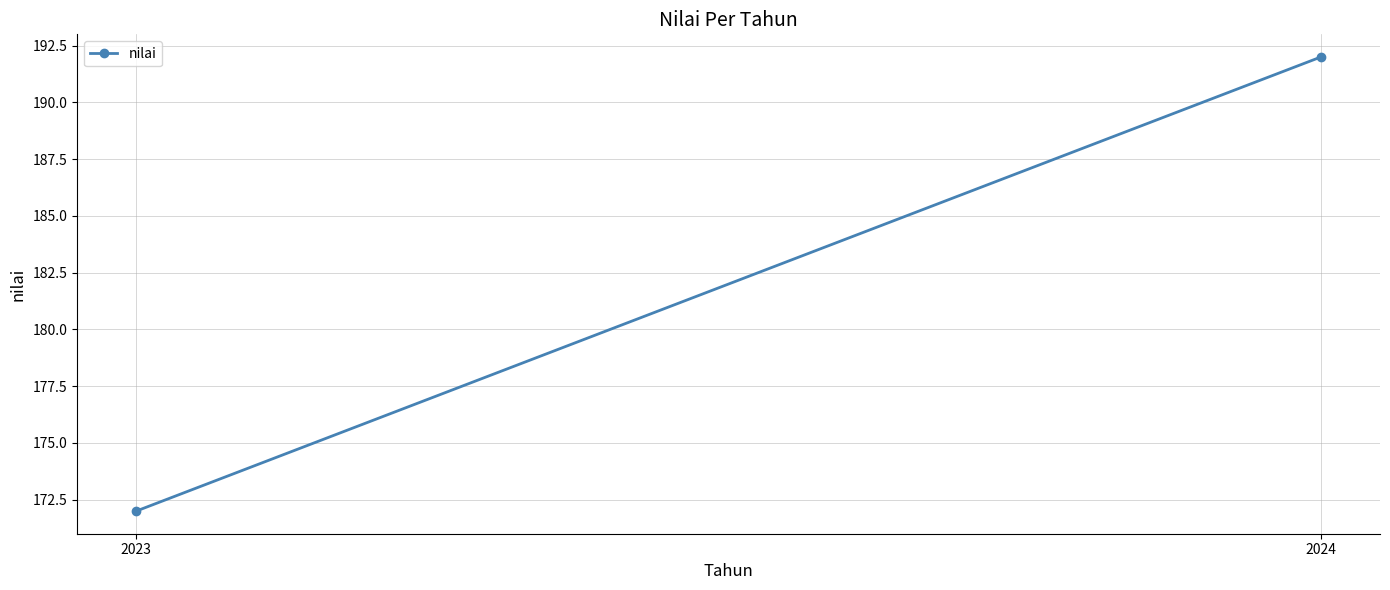

What is the minimum value shown in the chart?

172